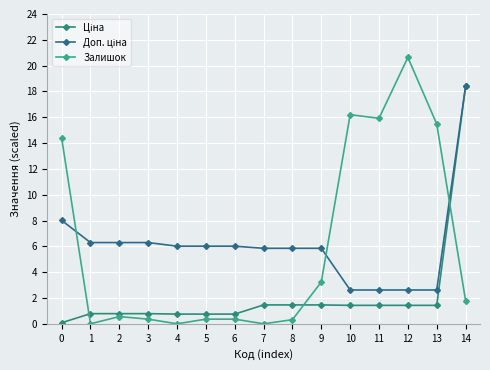

What is the difference between the Доп. ціна values at 6 and 13?

3.4